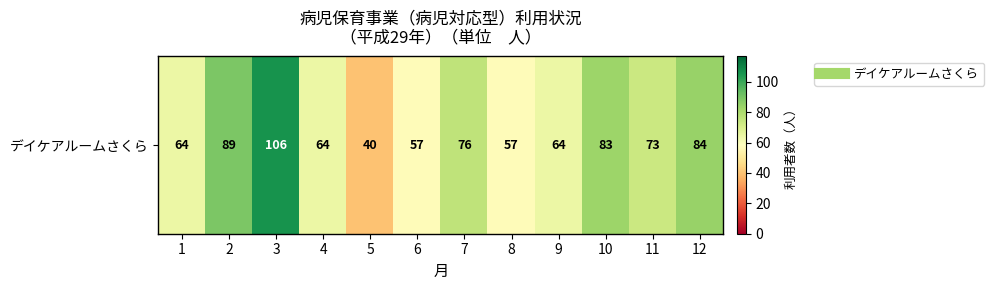

What is the ratio of the value at 4 to the value at 3?

0.6